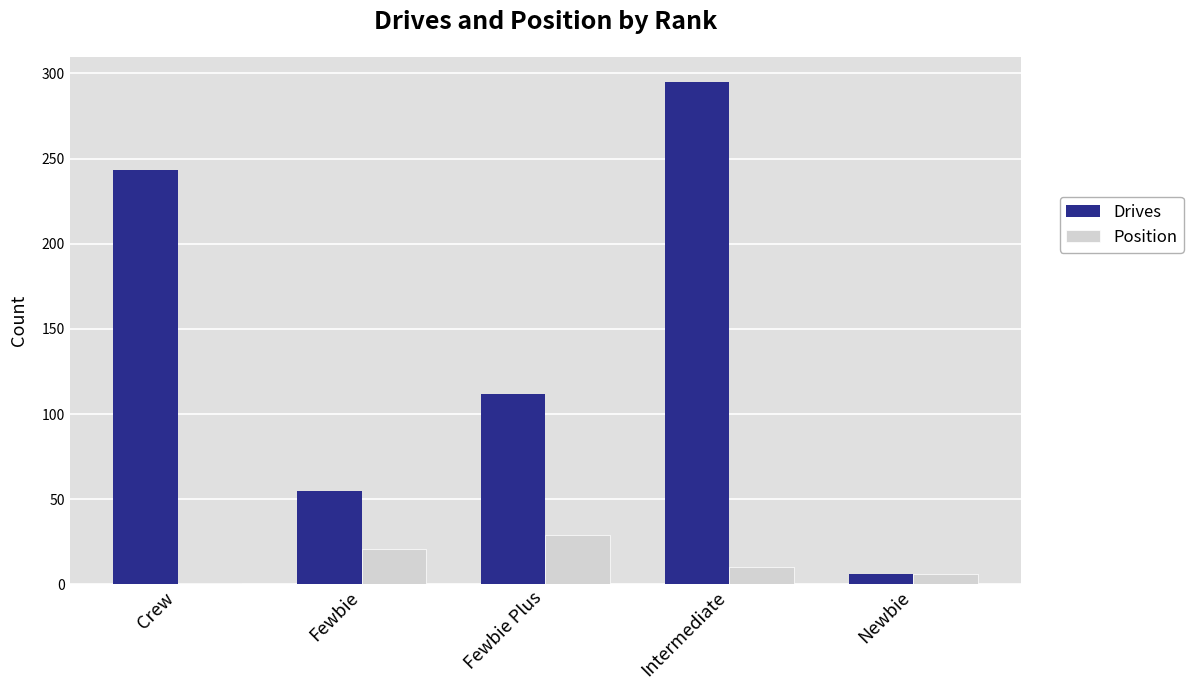

How many values in the Drives series are below 112?

2